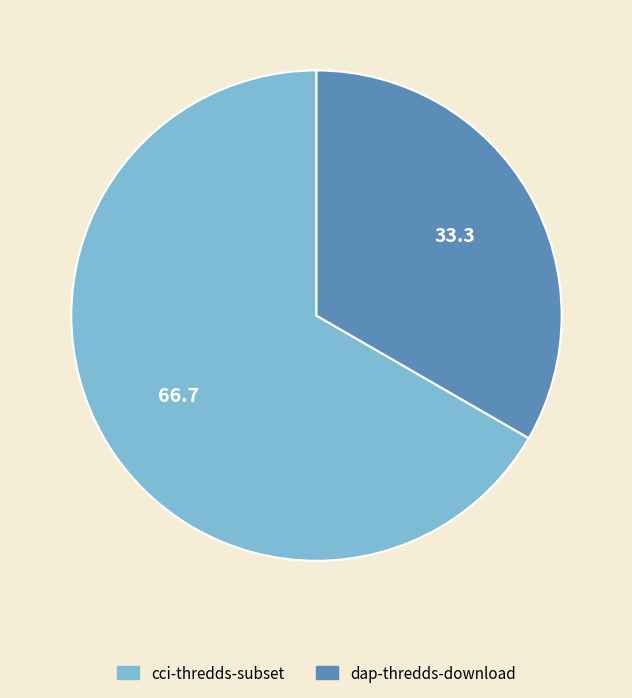

Combined, do cci-thredds-subset and dap-thredds-download account for over 50%?

Yes